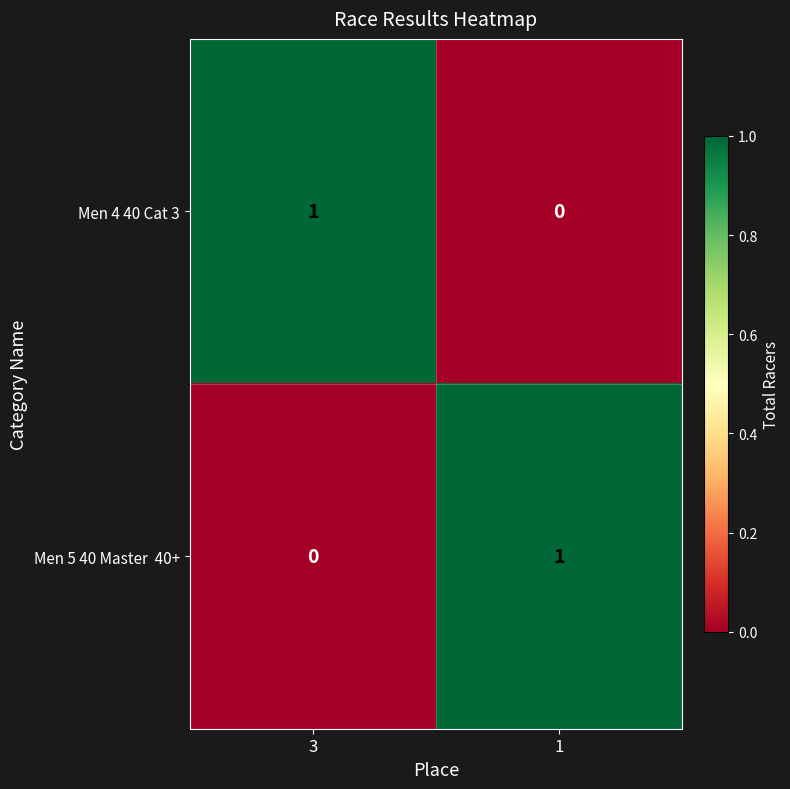

At how many categories does at least one series exceed 0?

2